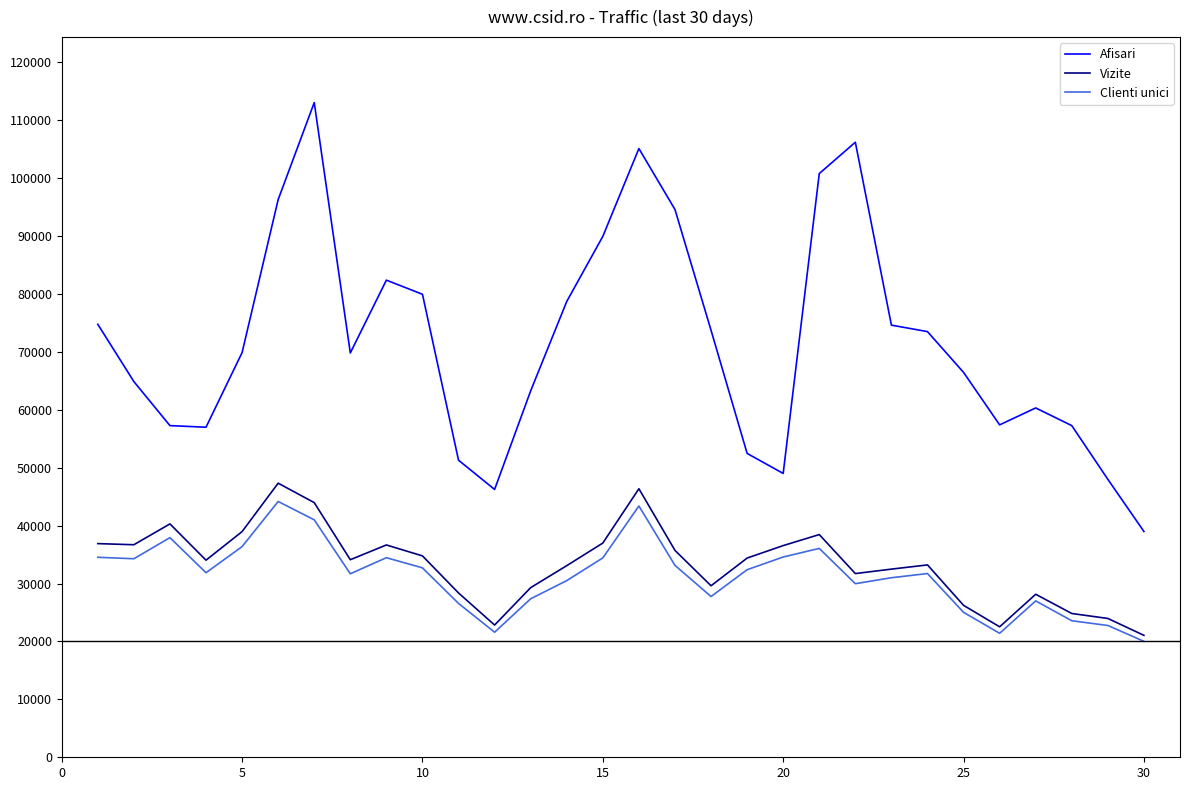

True or false: Clienti unici and Afisari cross at least once.

False